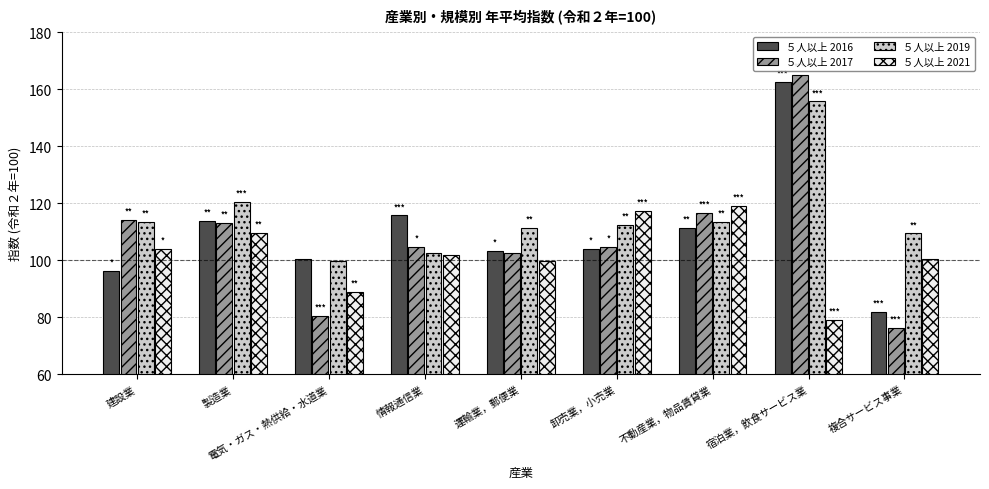

Is it true that ５人以上 2019 equals 109.4 at 複合サービス事業?

True